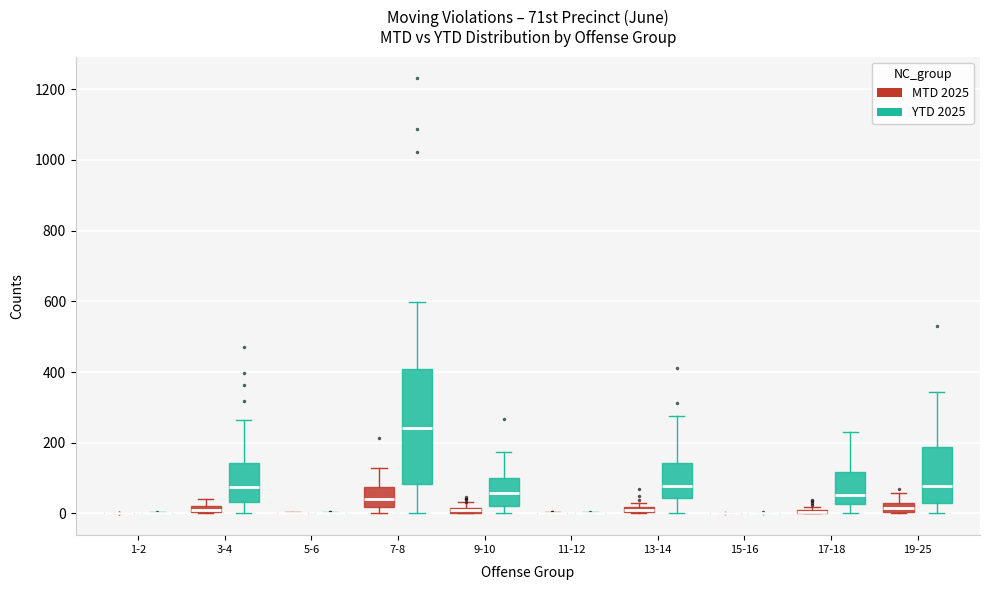

Which box is the tallest, from its lower edge to its upper edge?

7-8 (YTD 2025)